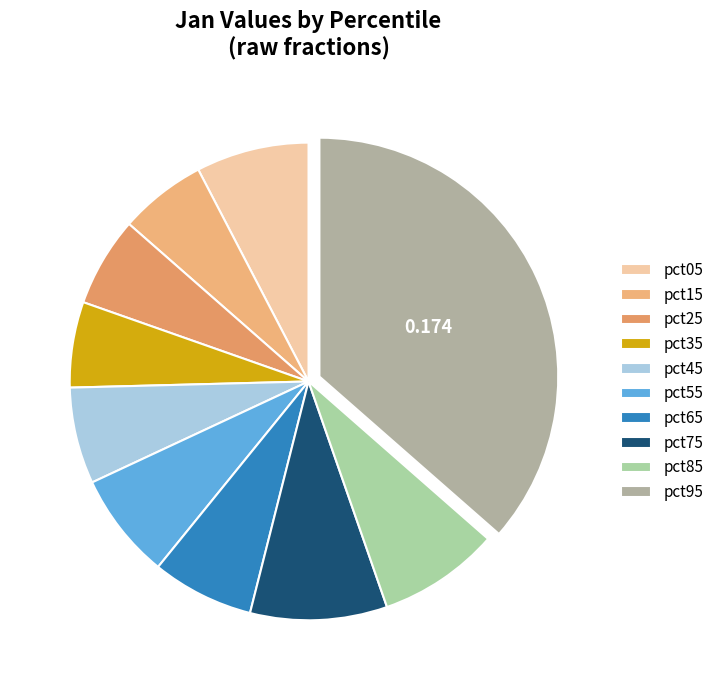

What percentage is the pct45 slice, to the nearest percent?

7%